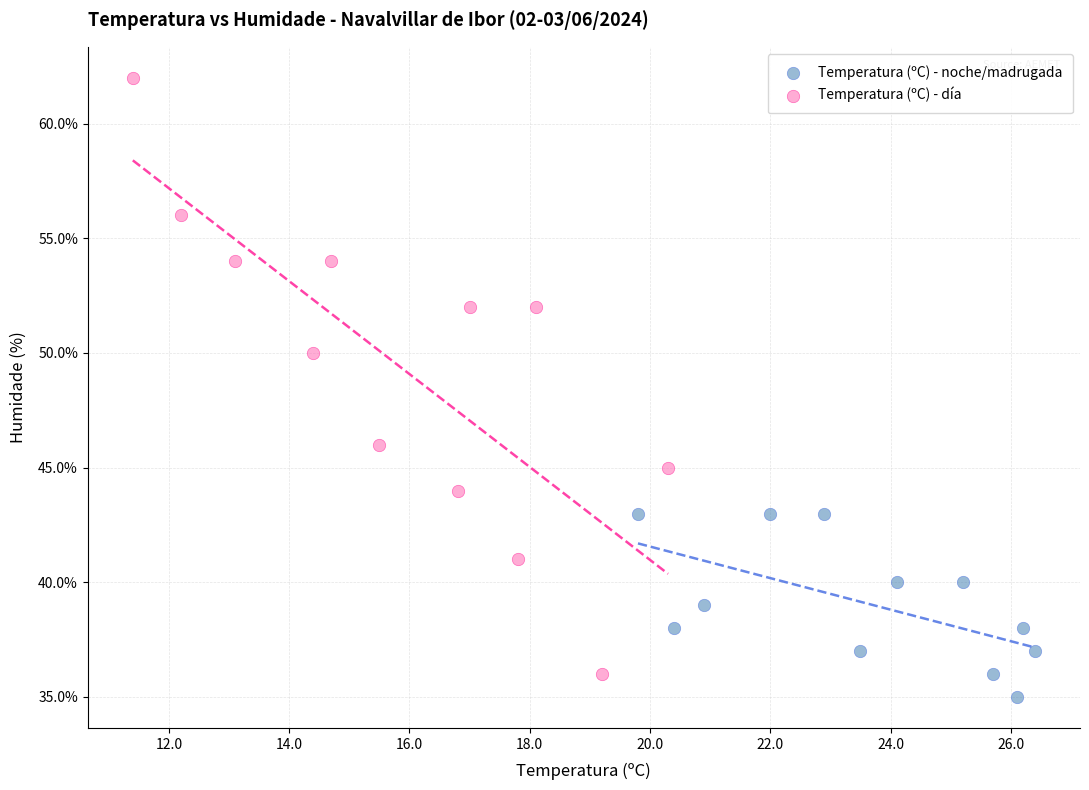

Which series reaches the maximum Y coordinate?

Temperatura (ºC) - día